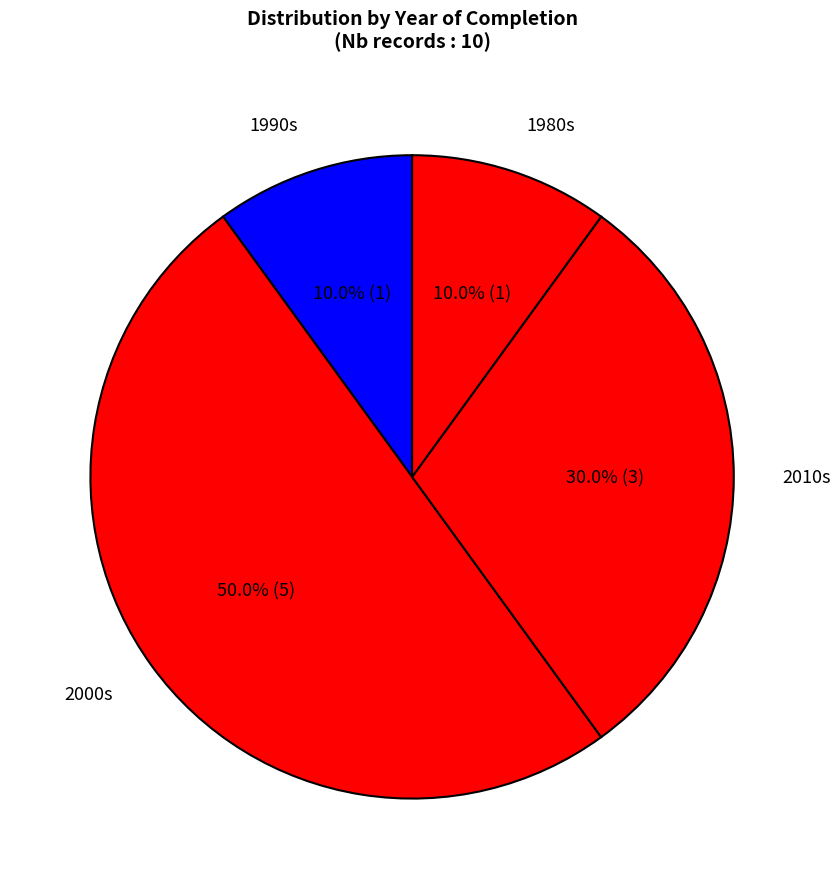

How much of the chart is everything except 2010s?

70.0%